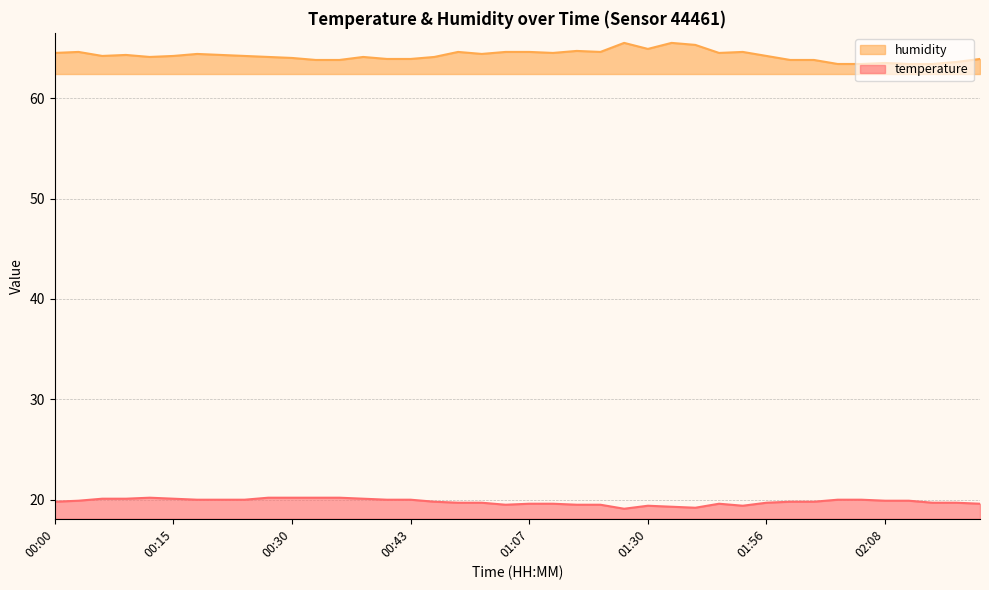

What are all the series names shown in the legend?

humidity, temperature